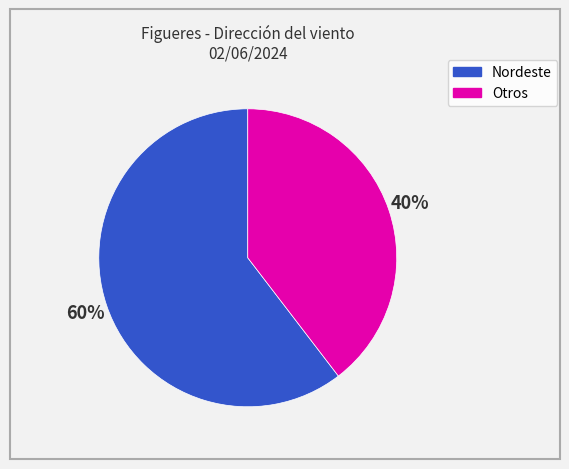

Is there any slice that represents more than half of the pie?

Yes